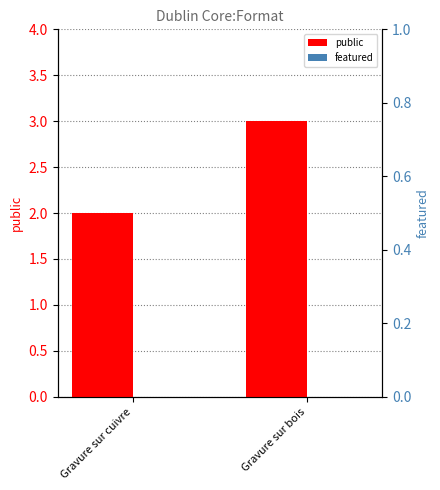

What is the label of the 2nd bar from the right?

Gravure sur cuivre